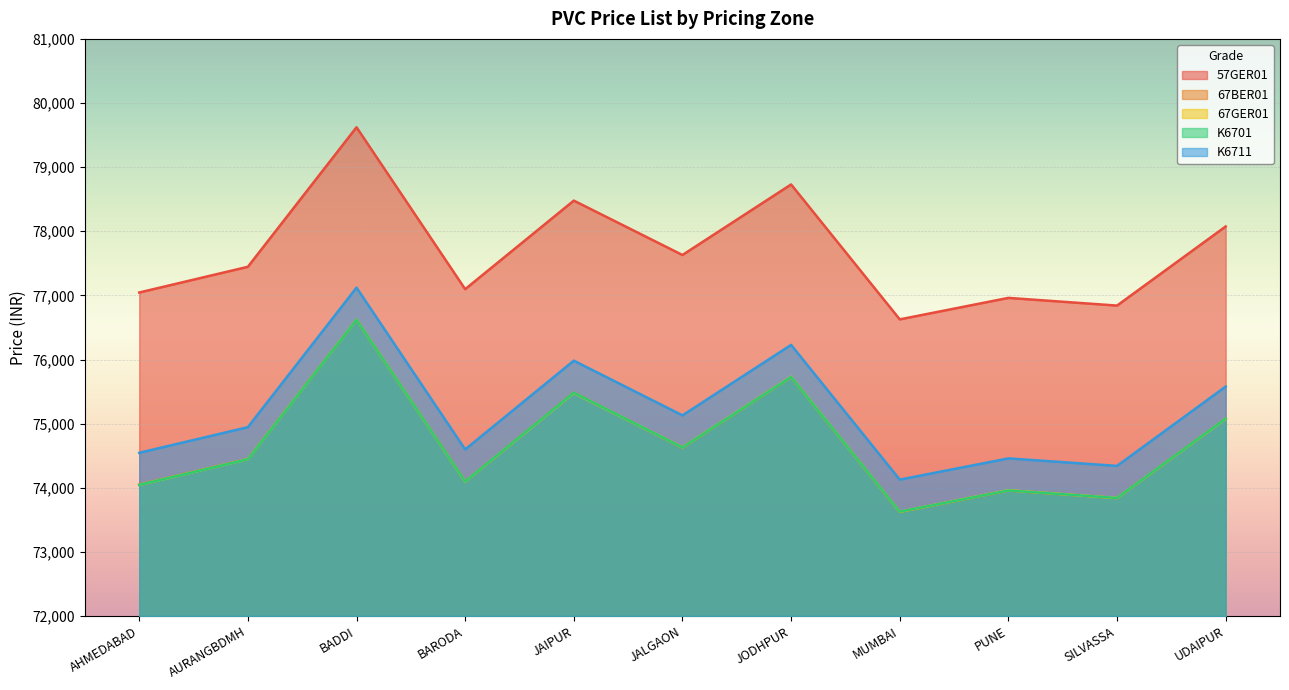

Read the 57GER01 value at UDAIPUR.

78075